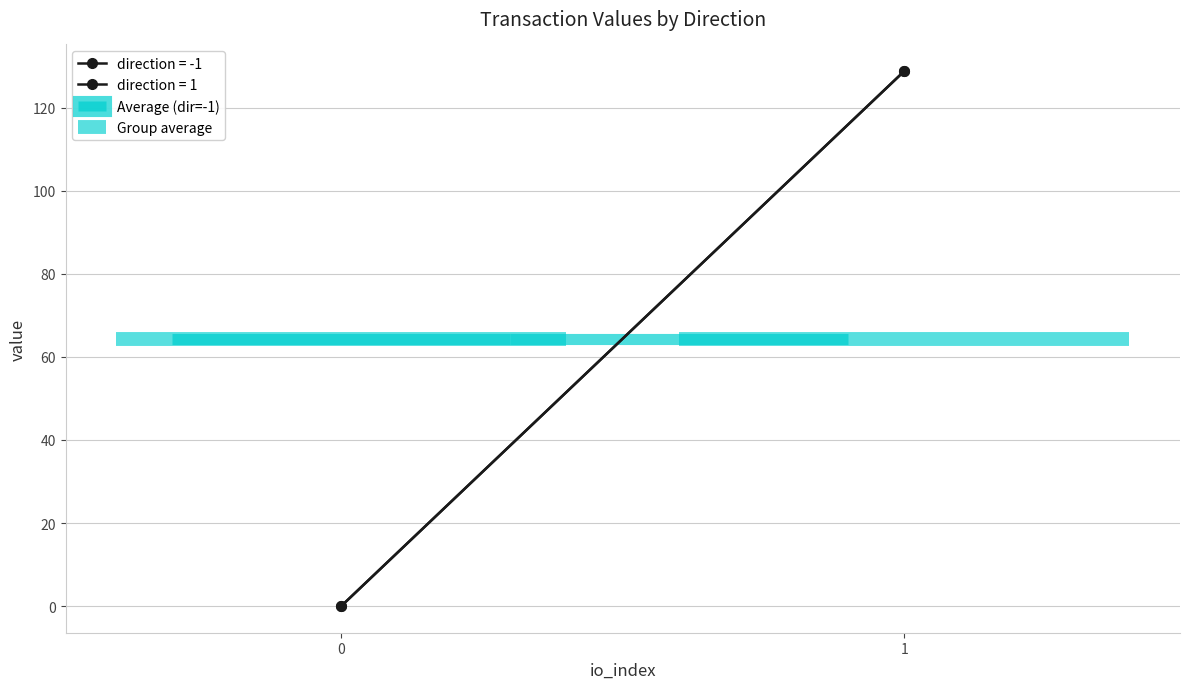

True or false: value and io_index cross at least once.

False